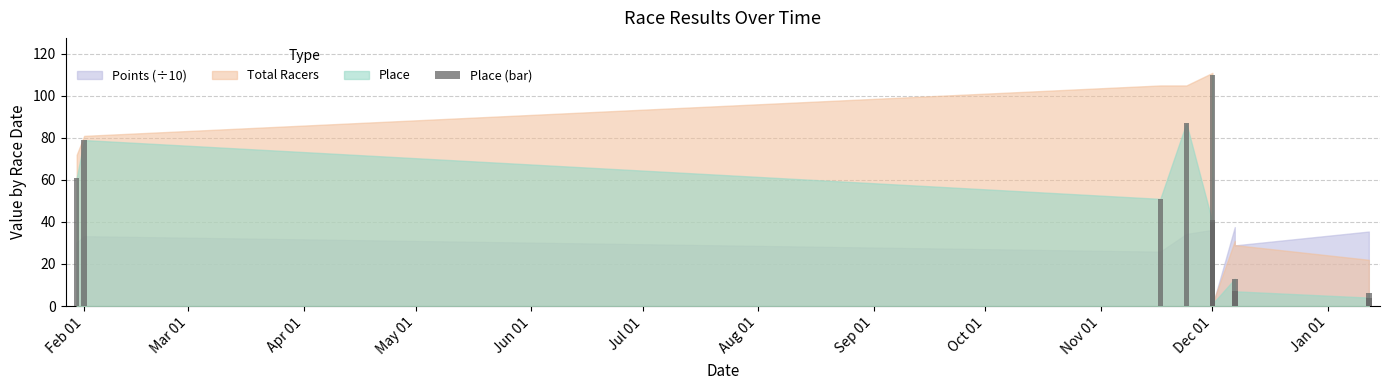

What is the average value?

23